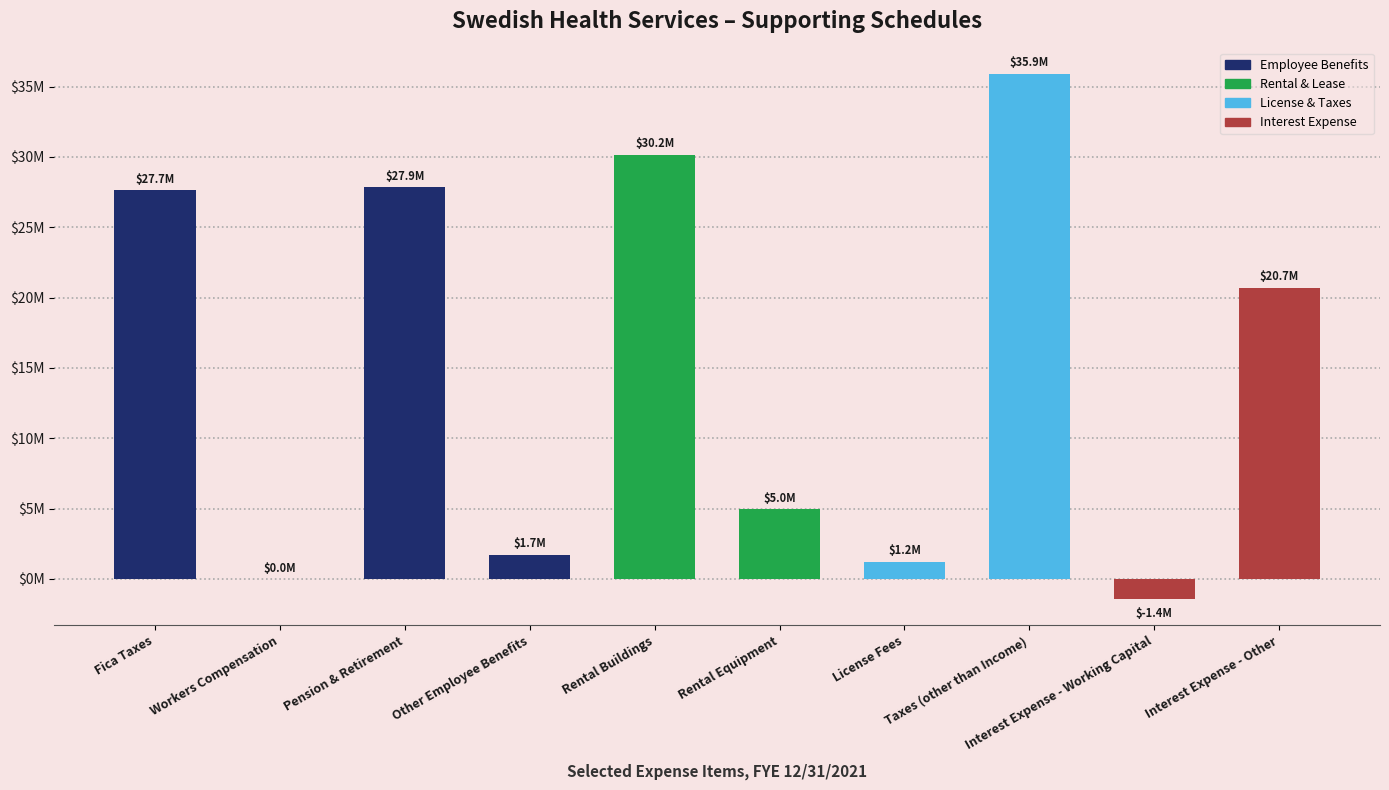

List the series in order of their peak value, lowest first.

Interest Expense, Employee Benefits, Rental & Lease, License & Taxes